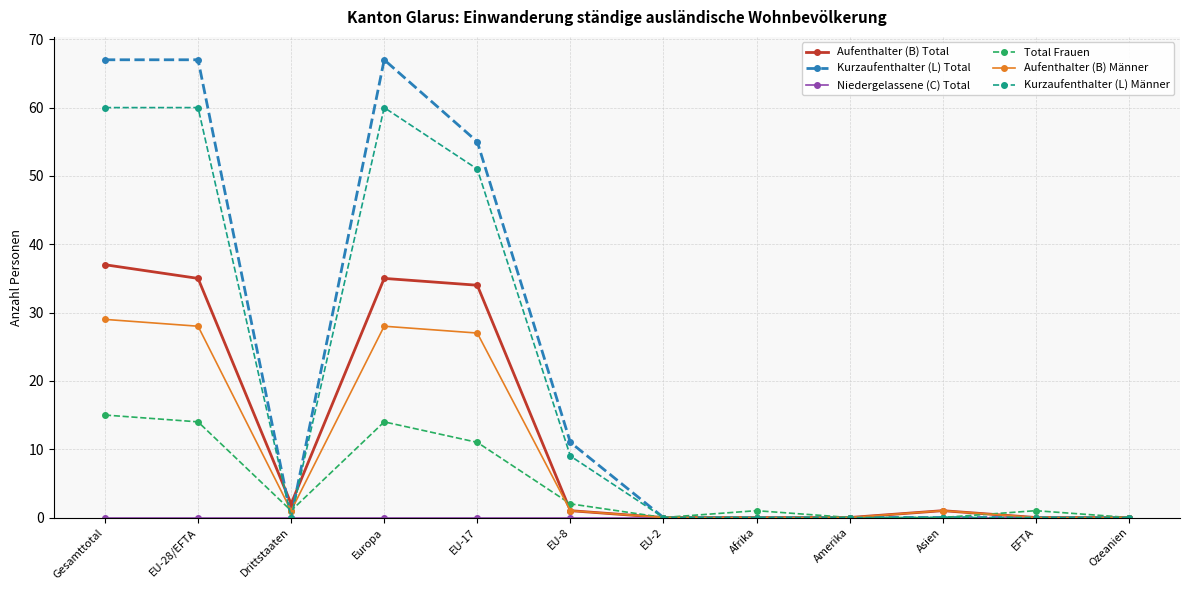

Between Europa and EU-2, which series saw the biggest shift?

Kurzaufenthalter (L) Total